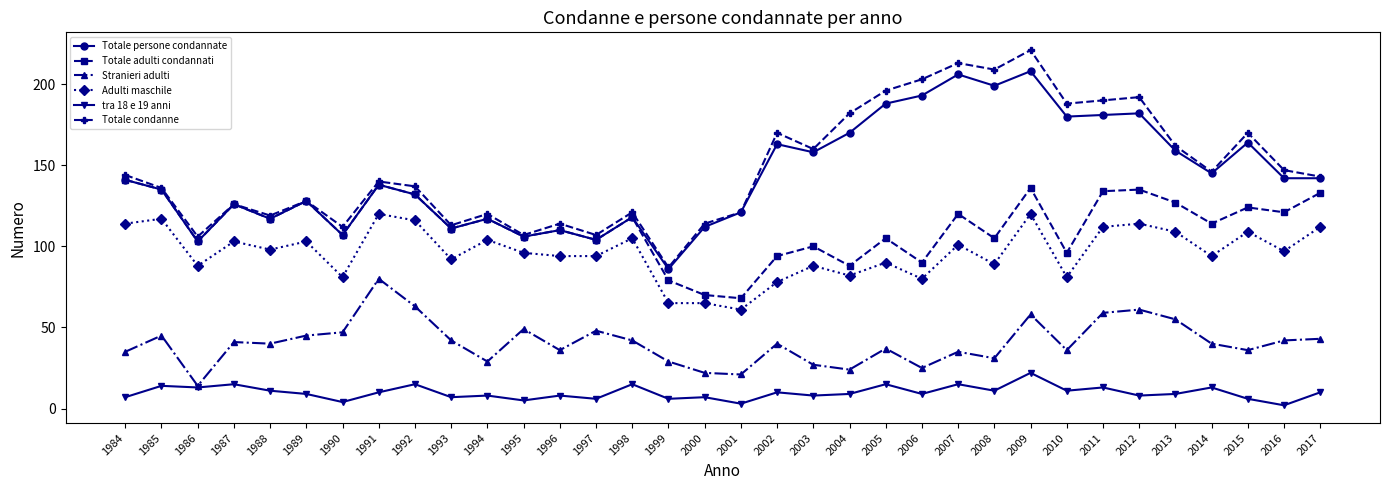

List the series in order of their peak value, lowest first.

tra 18 e 19 anni, Stranieri adulti, Adulti maschile, Totale adulti condannati, Totale persone condannate, Totale condanne